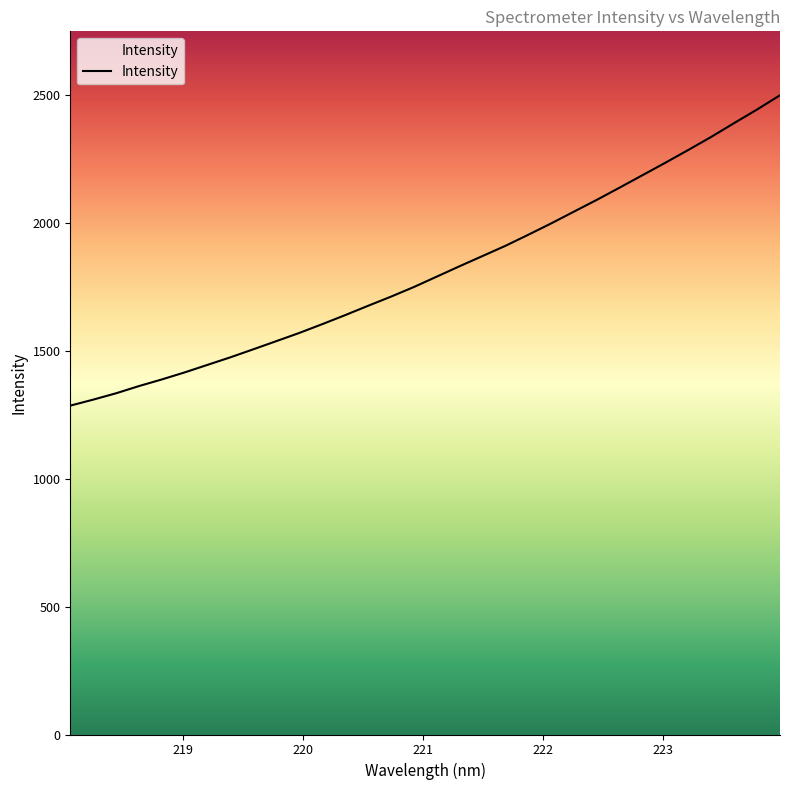

What is the minimum value shown in the chart?

1286.4